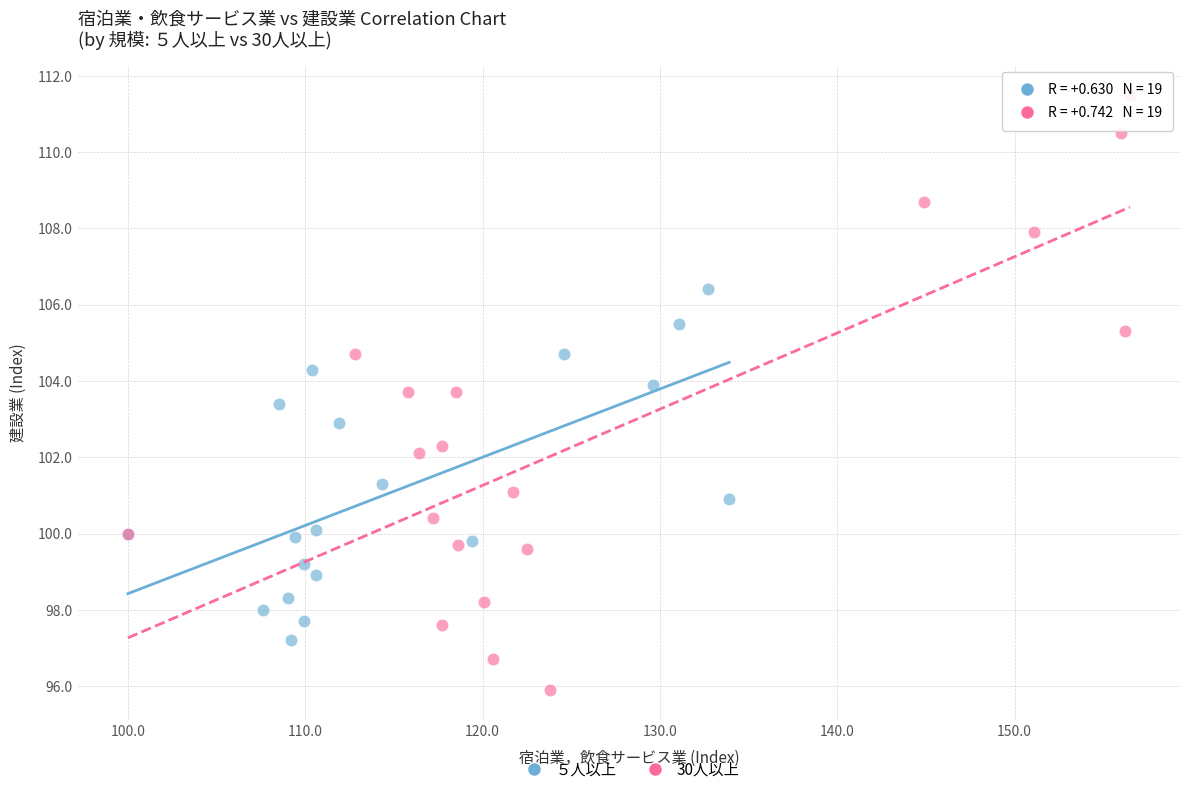

Which series contains the lowest Y value?

30人以上